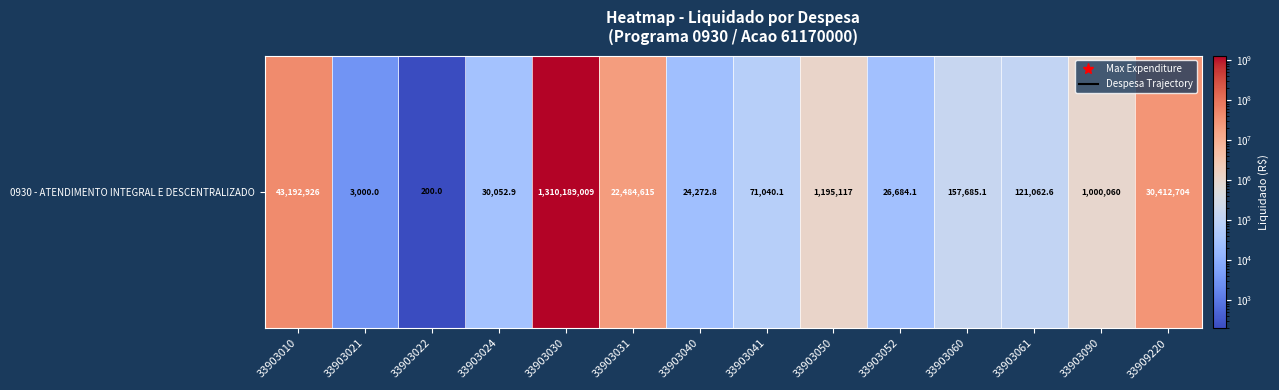

How many data points are less than 157685?

7